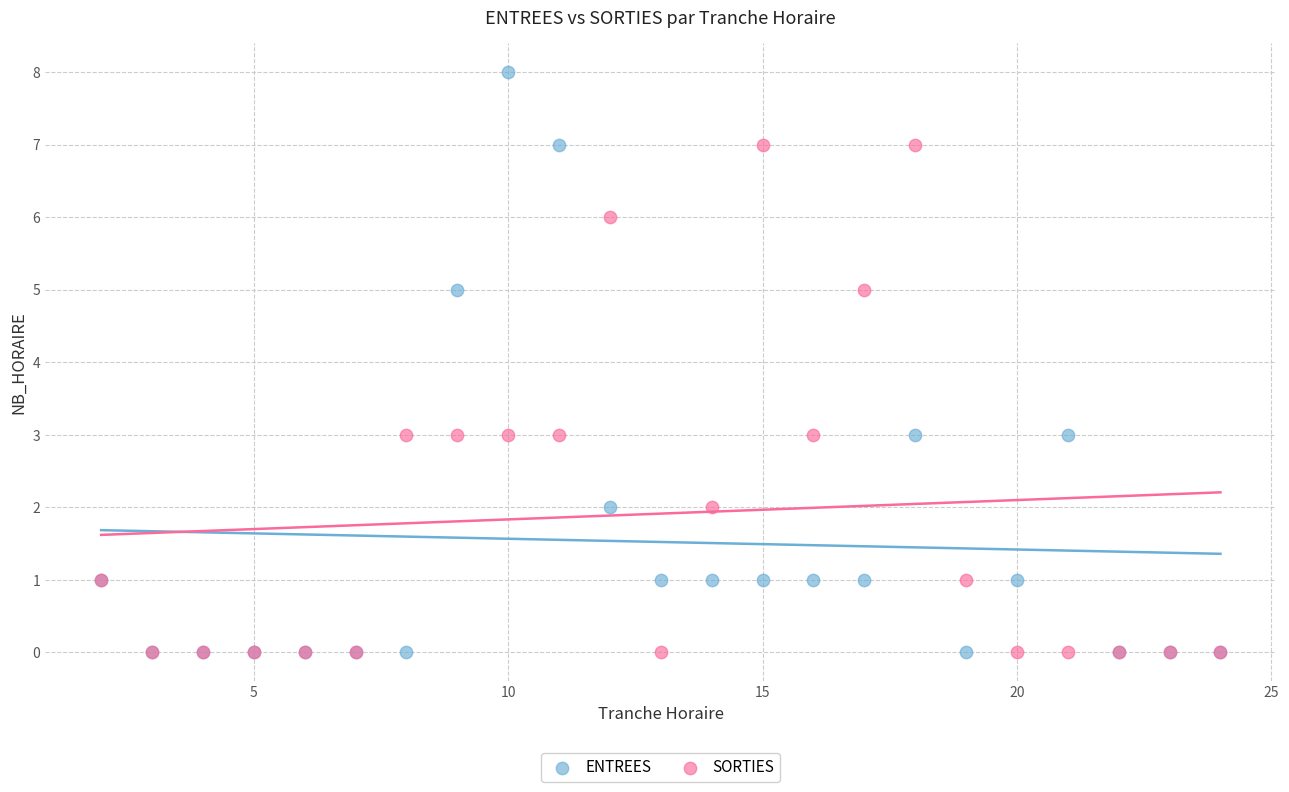

What are all the series names shown in the legend?

ENTREES, SORTIES